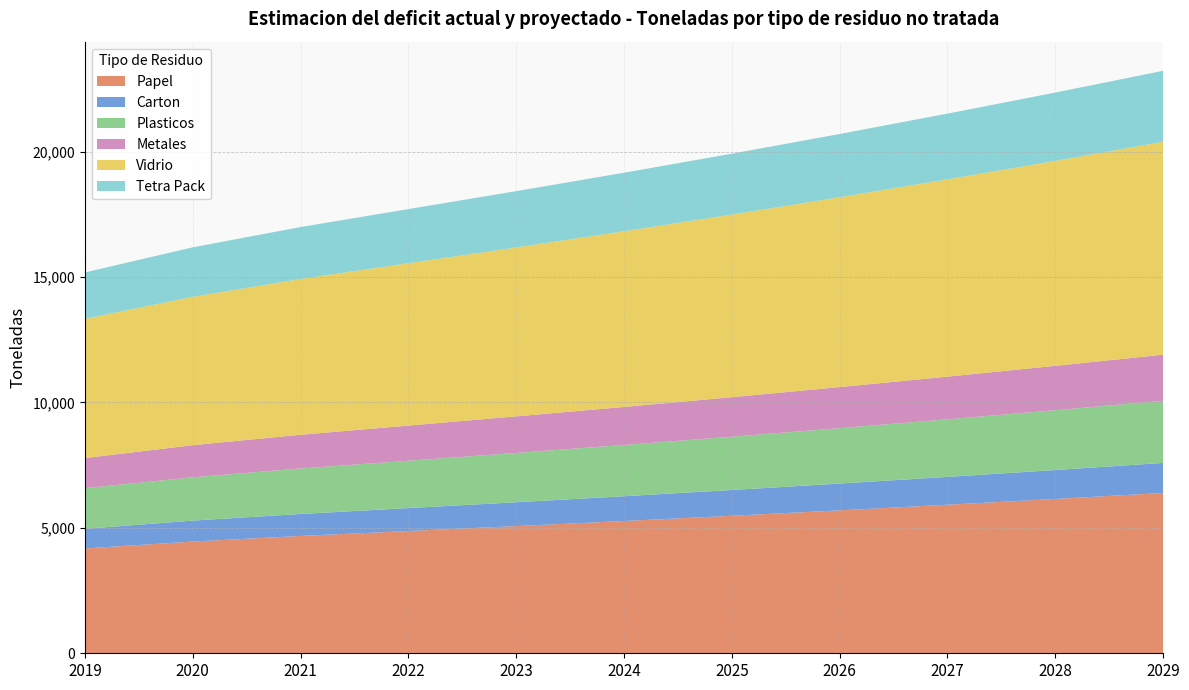

Reading right to left, what are all the values shown in this chart?

Papel: 2029=6392.8	2028=6153.9	2027=5922.8	2026=5699.2	2025=5483.1	2024=5274.1	2023=5072.0	2022=4875.1	2021=4678.0	2020=4455.2	2019=4179.6
Carton: 2029=1198.7	2028=1153.9	2027=1110.5	2026=1068.6	2025=1028.1	2024=988.9	2023=951.0	2022=914.1	2021=877.1	2020=835.4	2019=783.7
Plasticos: 2029=2477.2	2028=2384.6	2027=2295.1	2026=2208.4	2025=2124.7	2024=2043.7	2023=1965.4	2022=1889.1	2021=1812.7	2020=1726.4	2019=1619.6
Metales: 2029=1837.9	2028=1769.2	2027=1702.8	2026=1638.5	2025=1576.4	2024=1516.3	2023=1458.2	2022=1401.6	2021=1344.9	2020=1280.9	2019=1201.6
Vidrio: 2029=8490.4	2028=8173.1	2027=7866.2	2026=7569.3	2025=7282.2	2024=7004.7	2023=6736.2	2022=6474.7	2021=6212.9	2020=5917.1	2019=5551.0
Tetra Pack: 2029=2830.1	2028=2724.4	2027=2622.1	2026=2523.1	2025=2427.4	2024=2334.9	2023=2245.4	2022=2158.2	2021=2071.0	2020=1972.4	2019=1850.3